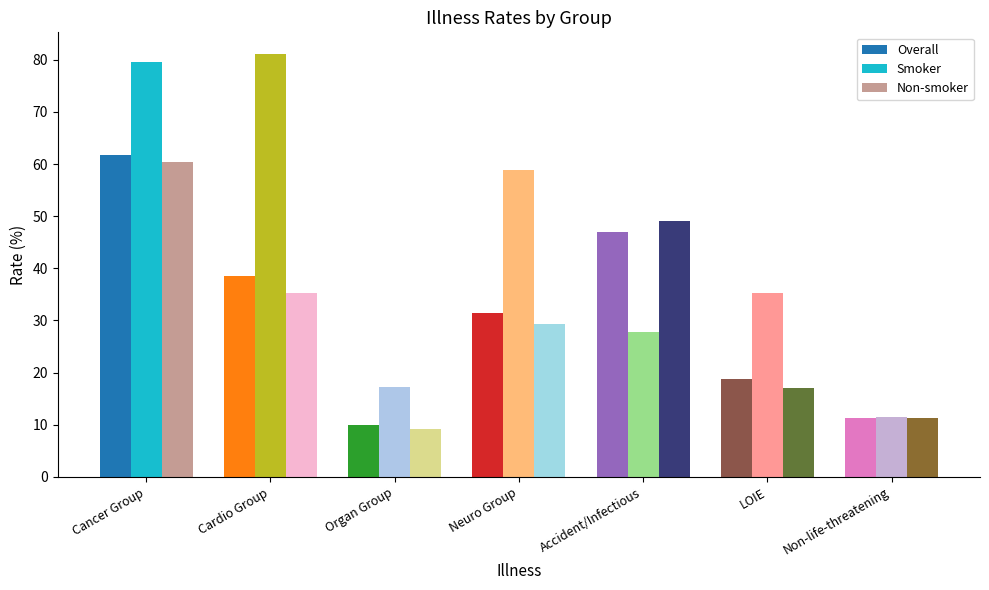

What is the sum of all Non-smoker values?

211.5